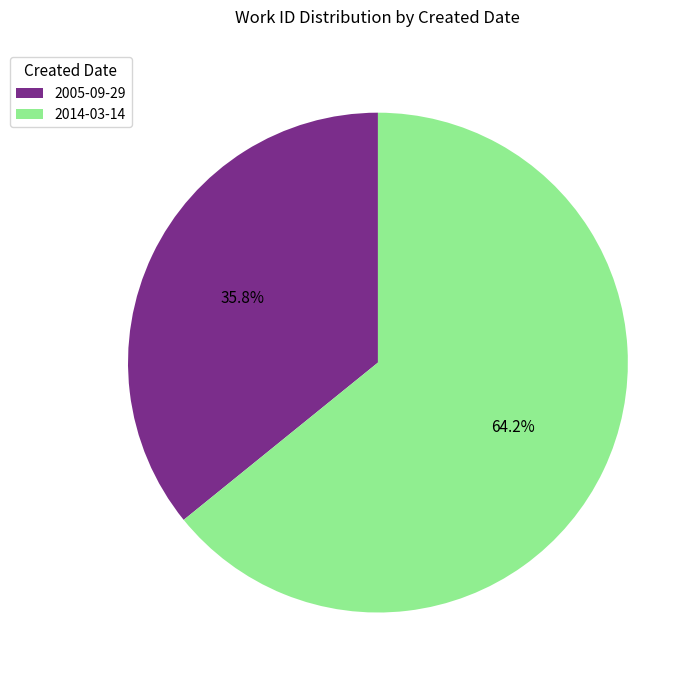

True or false: 2005-09-29 accounts for 36% of the total.

True